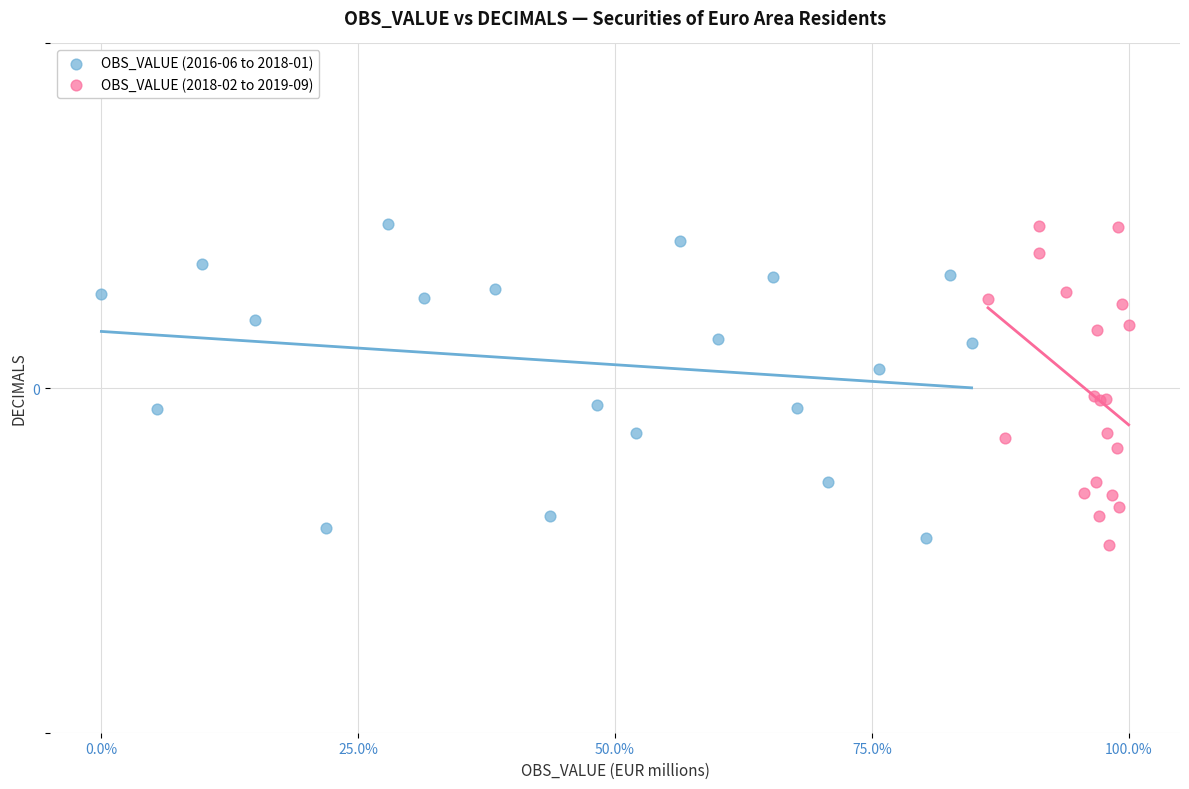

Which series contains the lowest Y value?

OBS_VALUE (2018-02 to 2019-09)